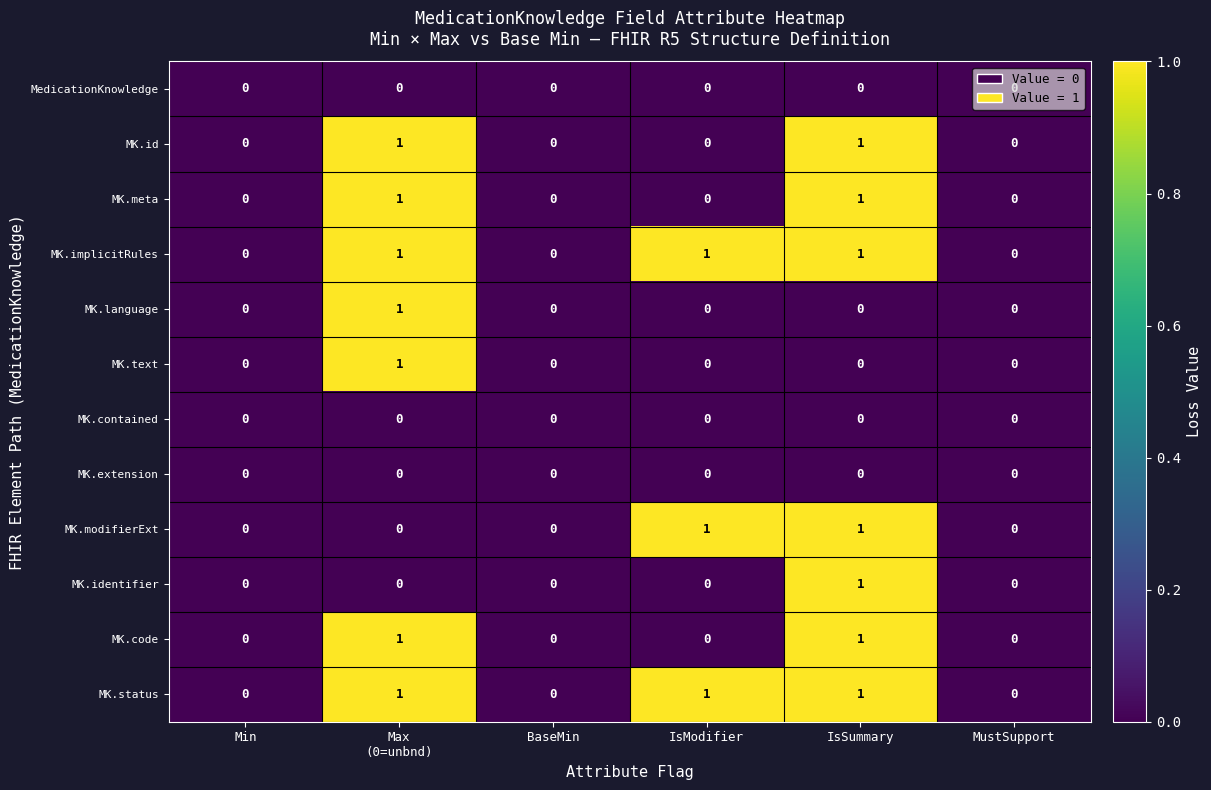

True or false: MK.modifierExt has a value of 0 at BaseMin.

True